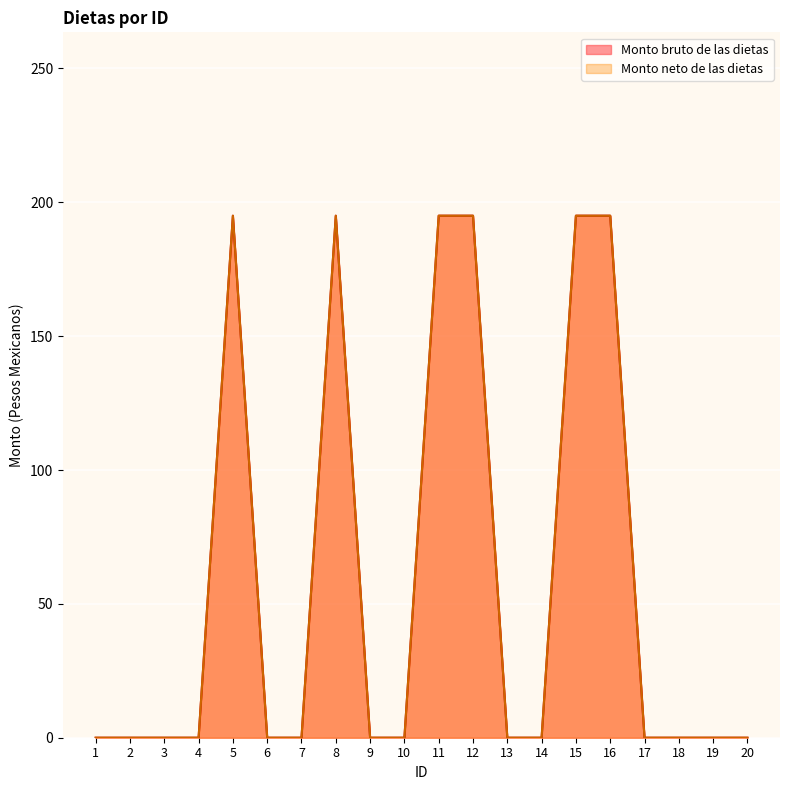

Between 4 and 18, which series saw the biggest shift?

Monto bruto de las dietas